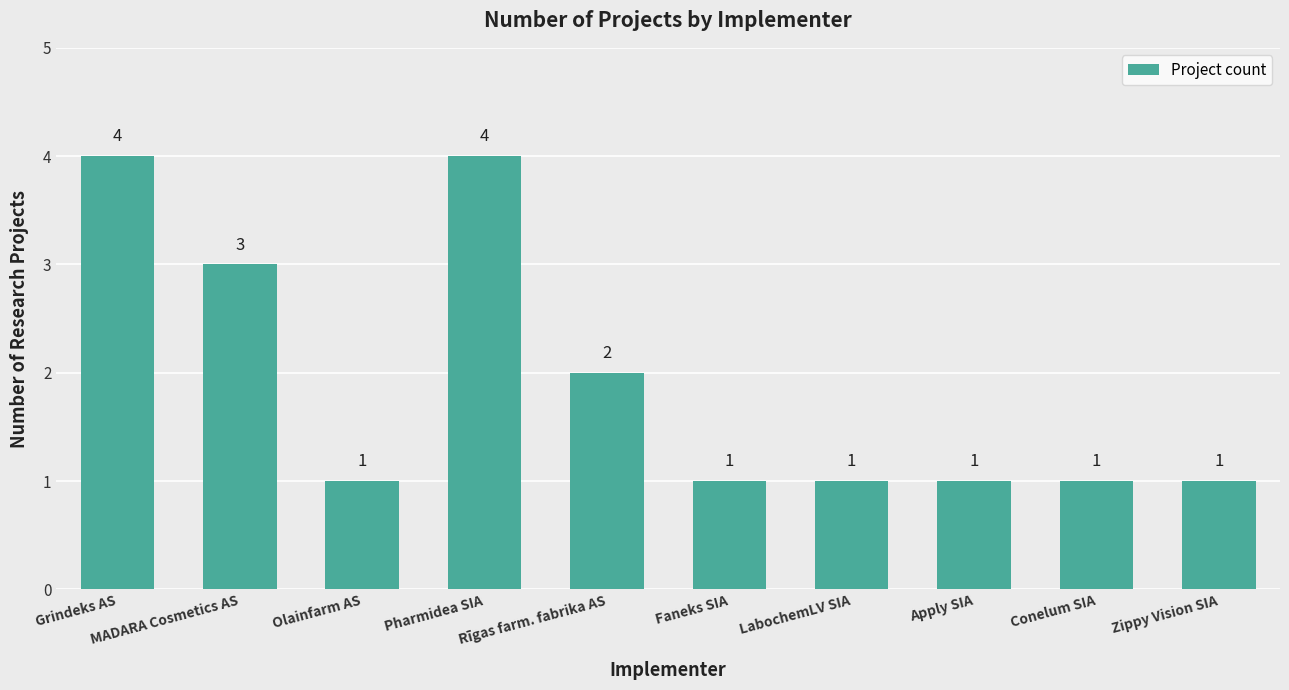

How many distinct data groups are displayed?

1